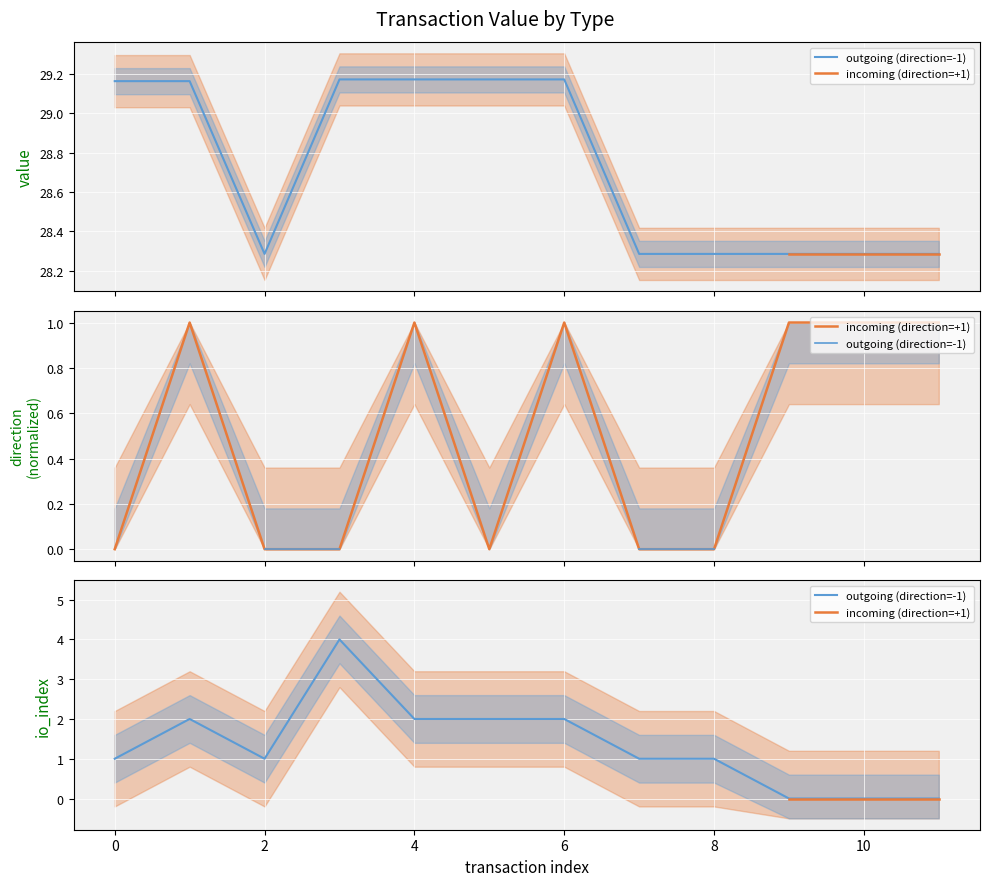

How many lines are shown in the chart?

2